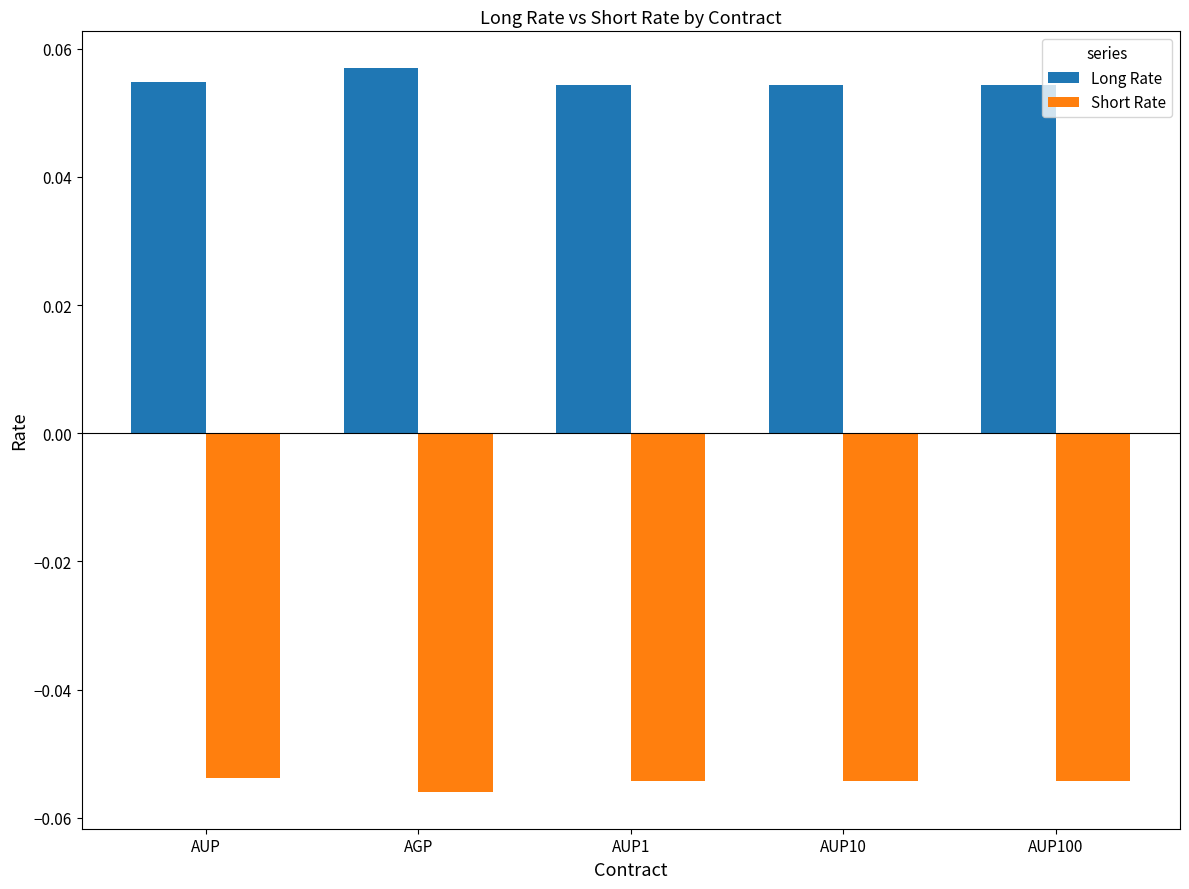

Count the Long Rate values in the range 0 to 1.

5